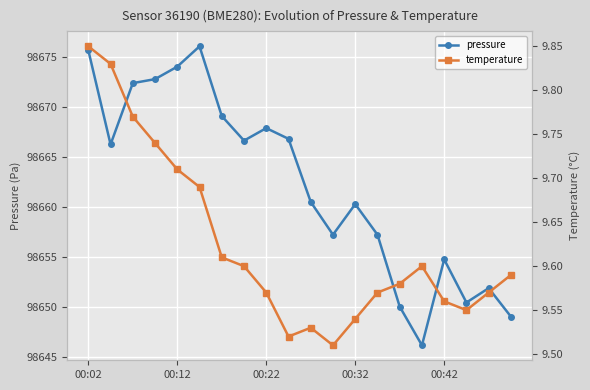

What is the highest value of the pressure series?

98676.1